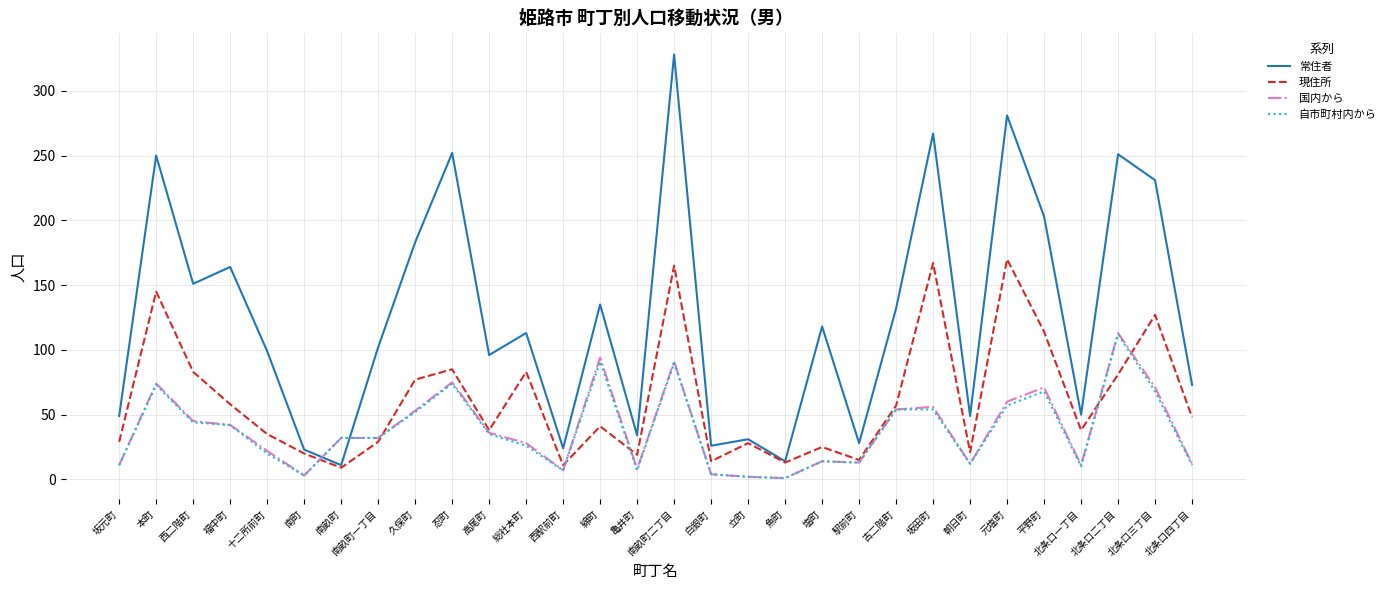

At which category does 国内から reach its first local valley?

南町